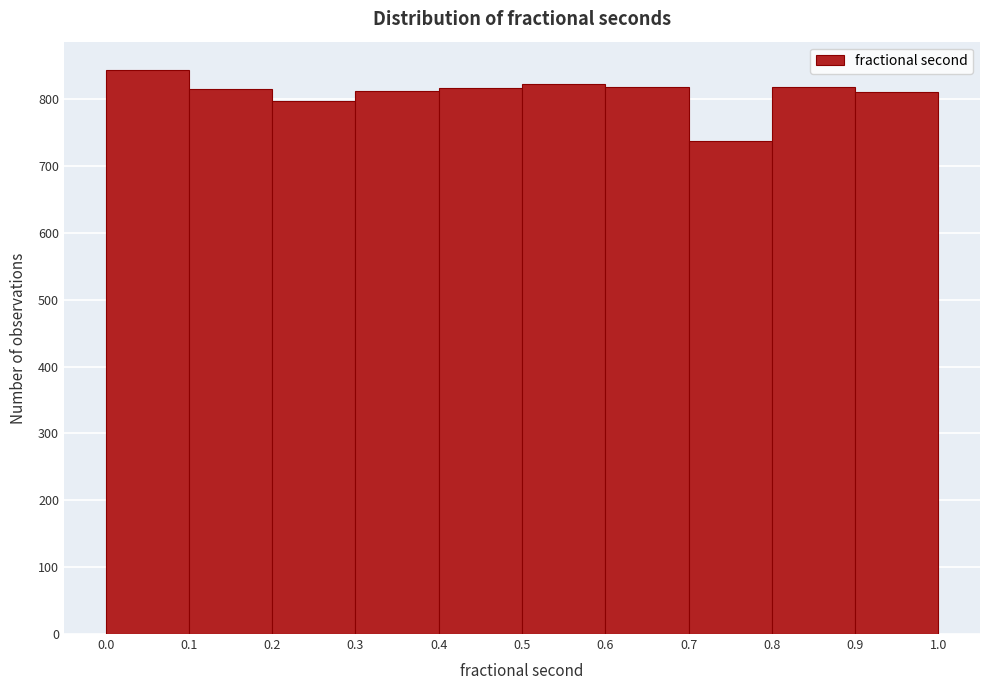

Reading left to right, transcribe this chart: for each bar, give the range it covers on the x-axis and its height. The values are not printed on the chart, so give them approximately, as read against the axis.

0.0 to 0.1: 840
0.1 to 0.2: 820
0.2 to 0.3: 800
0.3 to 0.4: 810
0.4 to 0.5: 820
0.5 to 0.6: 820
0.6 to 0.7: 820
0.7 to 0.8: 740
0.8 to 0.9: 820
0.9 to 1.0: 810